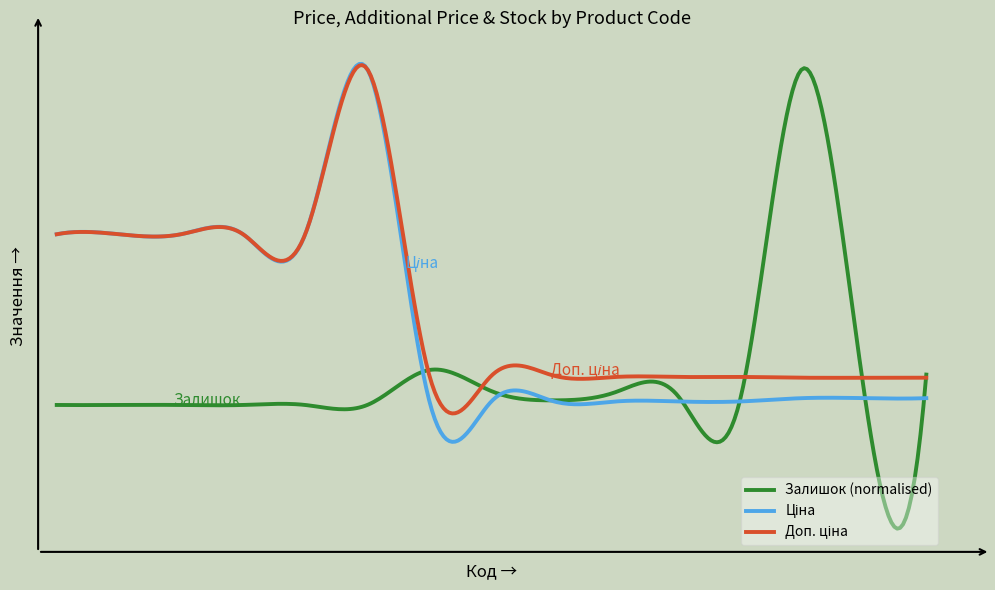

Does the chart display data point markers on the line(s)?

No